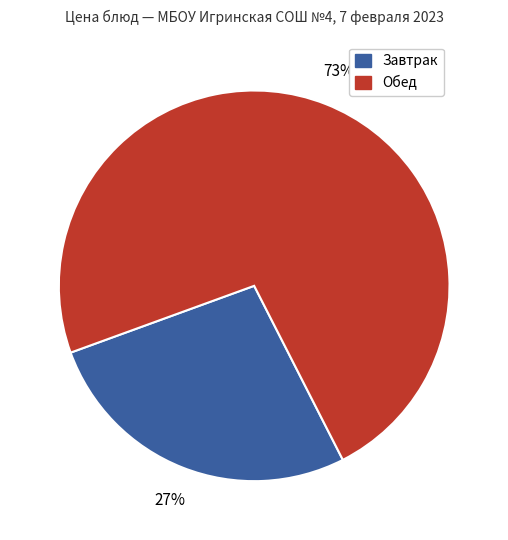

The Завтрак slice represents 12% of the pie. True or false?

False